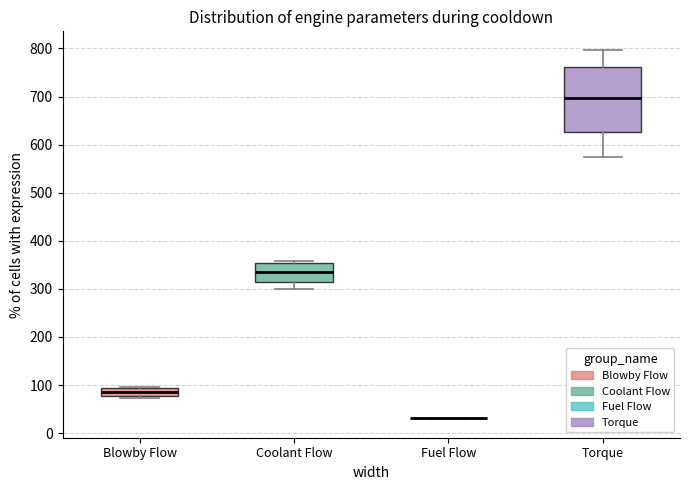

Reading left to right, transcribe this box plot: for each box, give where its median line is, the range the box spans, and where its two whiskers end, as read against the y-axis. The values are not printed on the chart, so give them approximately, as read against the axis.

Blowby Flow: median 90 (inside the box), box 80 to 90, whiskers 70 to 100
Coolant Flow: median 330, box 310 to 350, whiskers 300 to 360
Fuel Flow: box collapsed to a line at 30, whiskers 30 to 30
Torque: median 700, box 630 to 760, whiskers 570 to 800